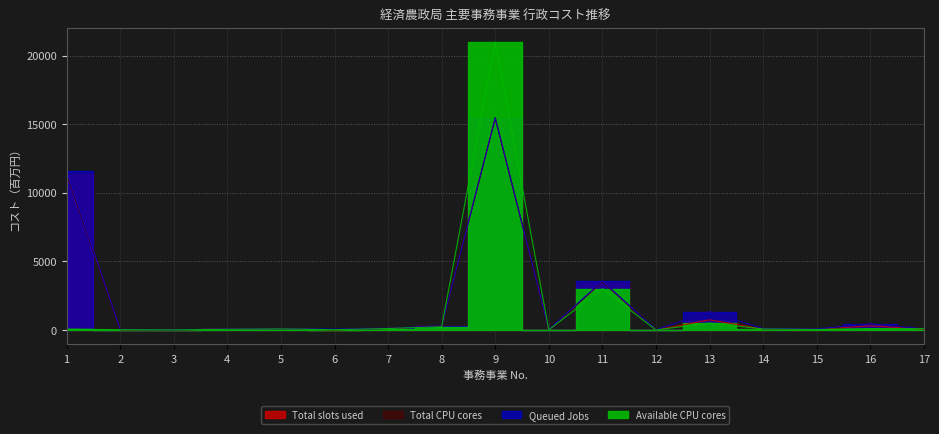

What is the difference between the Queued Jobs values at 3 and 8?

281.0